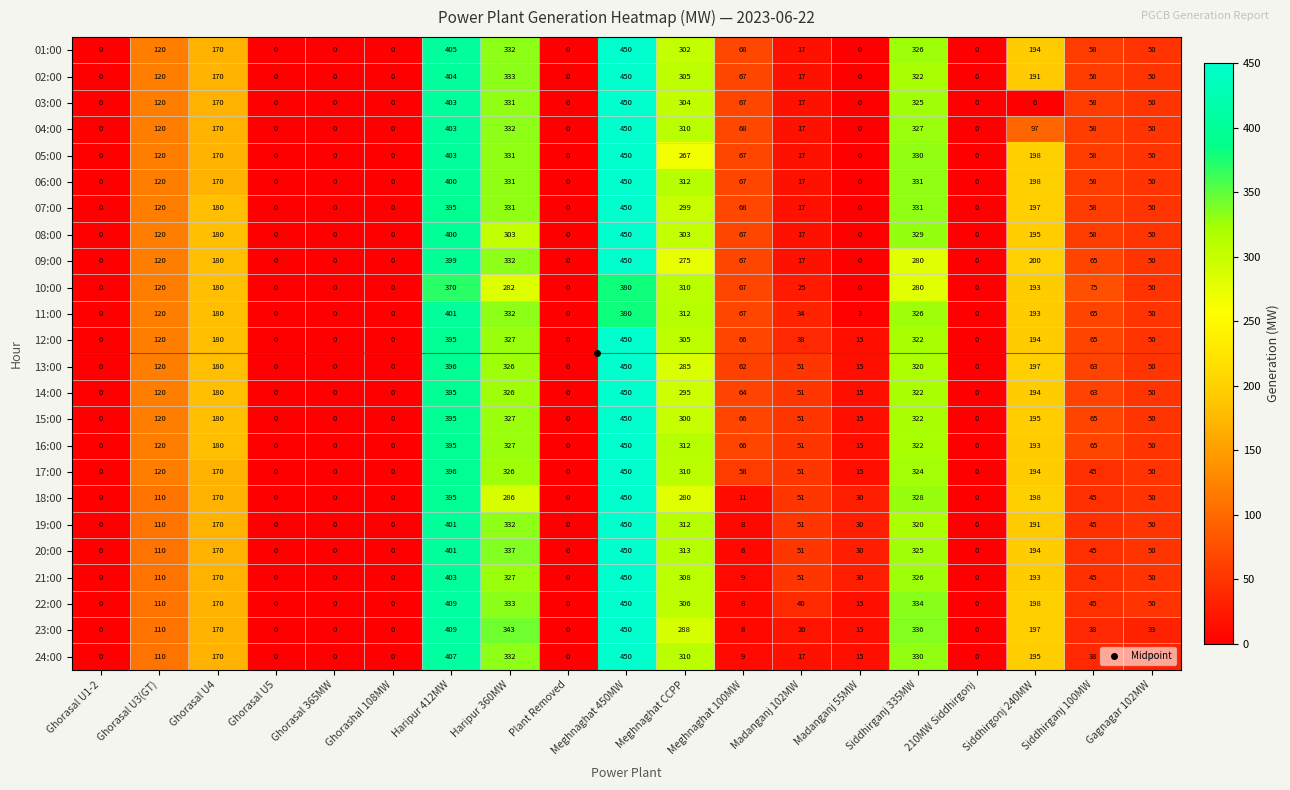

Which label corresponds to the largest value in the chart?

Meghnaghat 450MW